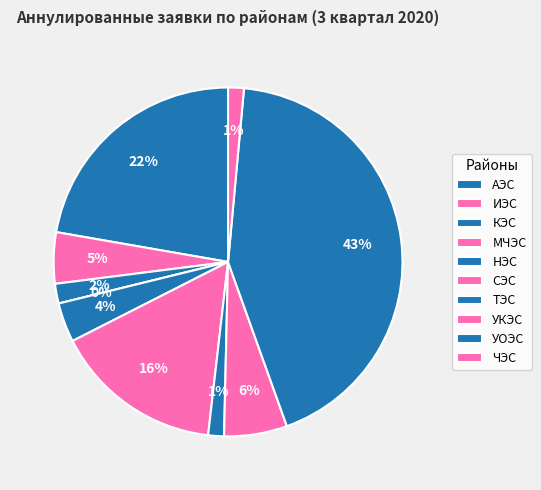

How many segments does this pie chart have?

10